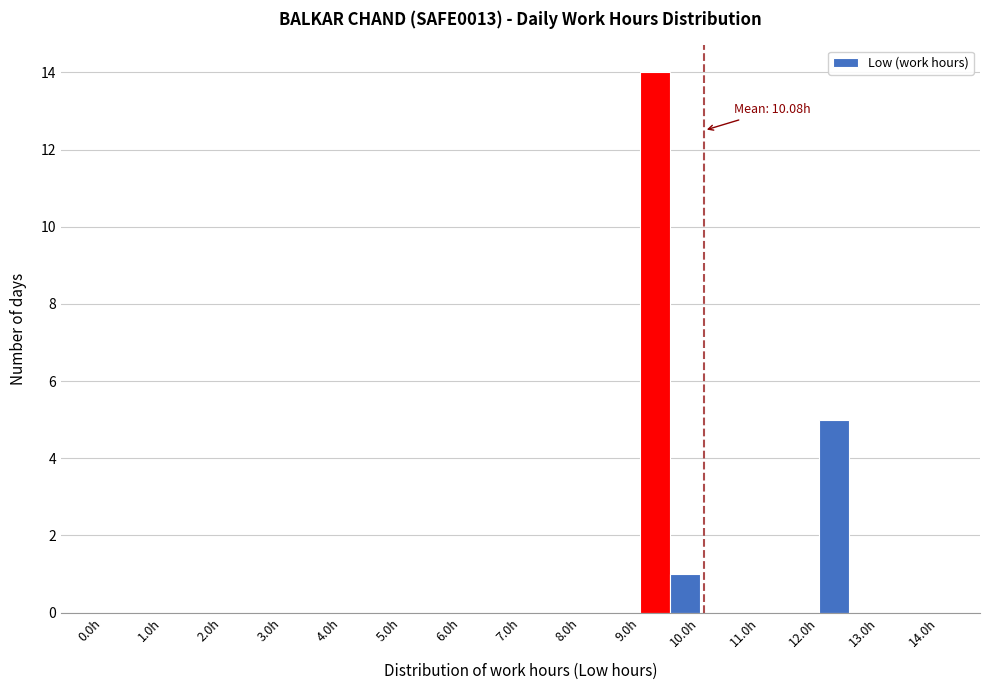

Which range on the x-axis has the tallest bar?

9.0 to 9.5